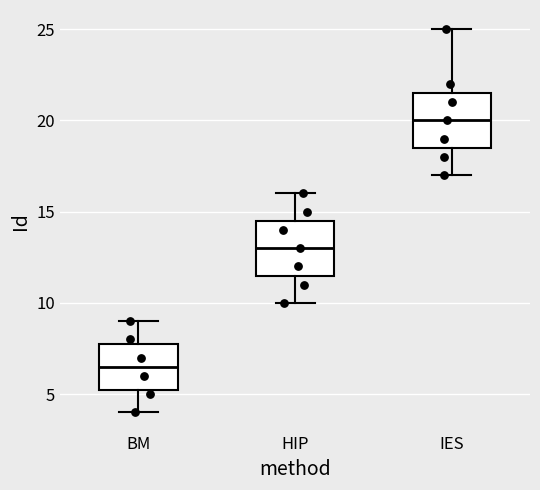

Where does the median line of the box for HIP sit on the y-axis? The values are not printed on the chart, so give them approximately, as read against the axis.

13.0